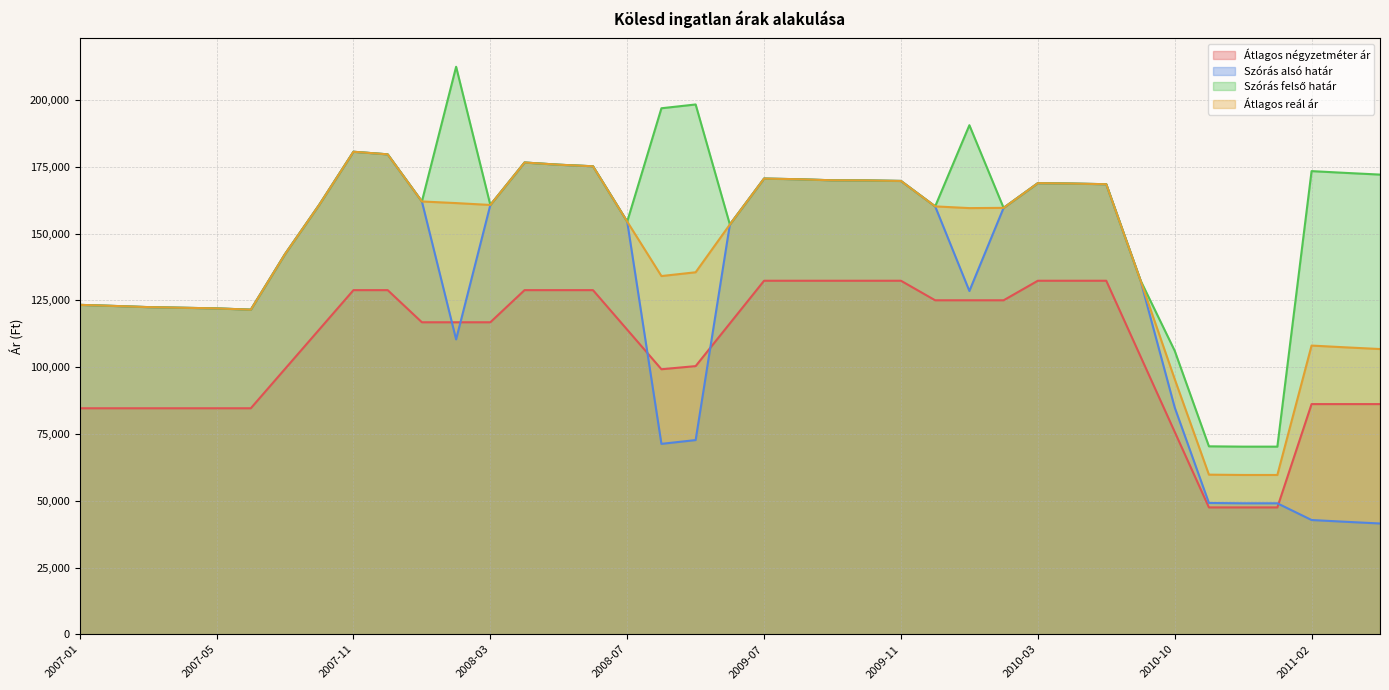

The Átlagos reál ár series shows 108086 at 2011-02. True or false?

True